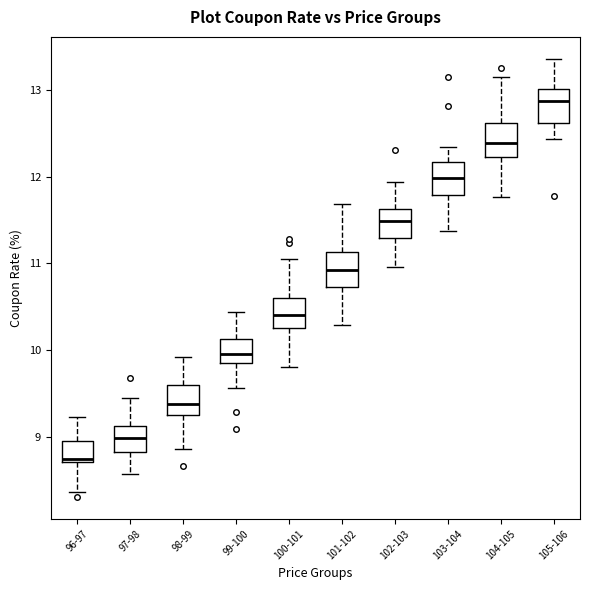

Reading left to right, transcribe this box plot: for each box, give where its median line is, the range the box spans, and where its two whiskers end, as read against the y-axis. The values are not printed on the chart, so give them approximately, as read against the axis.

96-97: median 8.7 (just above the box's lower edge), box 8.7 to 8.9, whiskers 8.4 to 9.2
97-98: median 9.0, box 8.8 to 9.1, whiskers 8.6 to 9.4
98-99: median 9.4, box 9.2 to 9.6, whiskers 8.9 to 9.9
99-100: median 10.0, box 9.8 to 10.1, whiskers 9.6 to 10.4
100-101: median 10.4, box 10.3 to 10.6, whiskers 9.8 to 11.0
101-102: median 10.9, box 10.7 to 11.1, whiskers 10.3 to 11.7
102-103: median 11.5, box 11.3 to 11.6, whiskers 11.0 to 11.9
103-104: median 12.0, box 11.8 to 12.2, whiskers 11.4 to 12.3
104-105: median 12.4, box 12.2 to 12.6, whiskers 11.8 to 13.2
105-106: median 12.9, box 12.6 to 13.0, whiskers 12.4 to 13.4